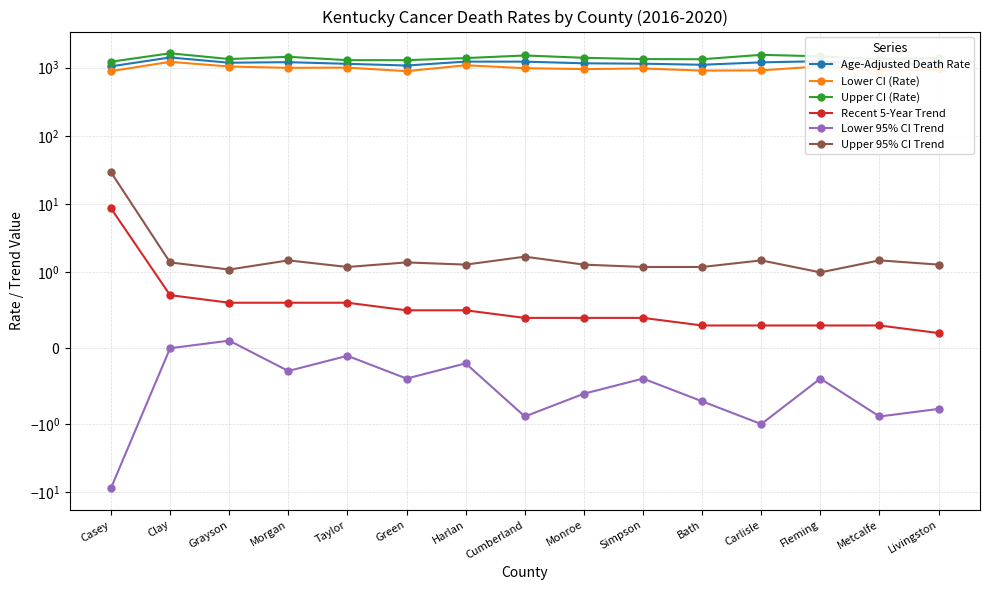

At which category does Lower CI (Rate) reach its first local valley?

Morgan